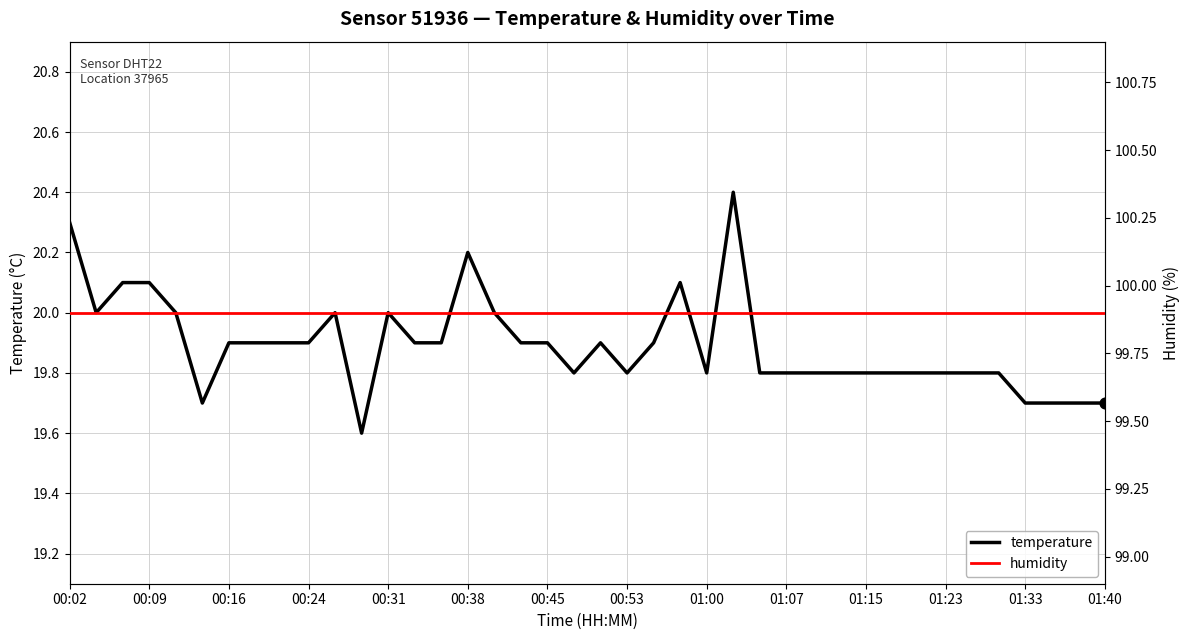

Which series contains the lowest Y value?

temperature